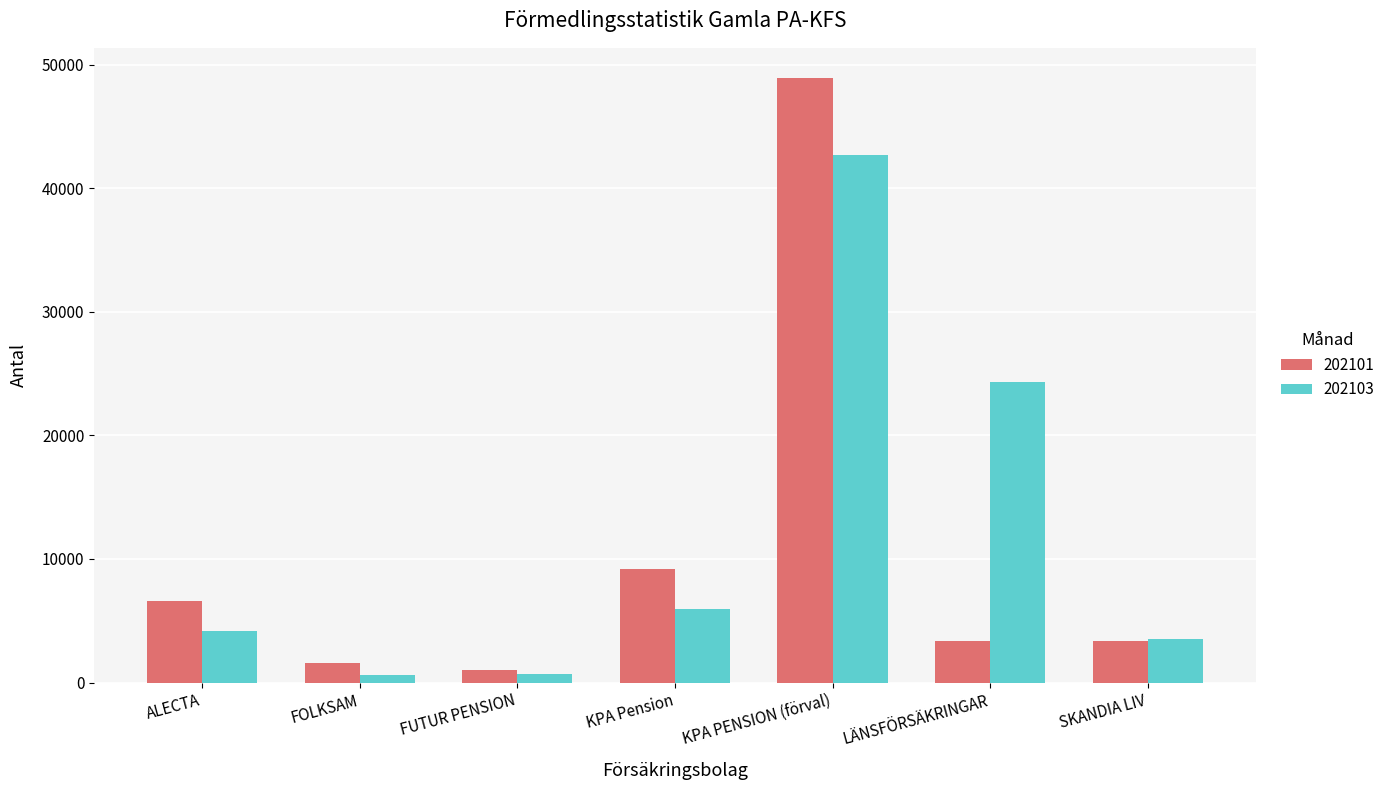

Count the number of categories in the chart.

7